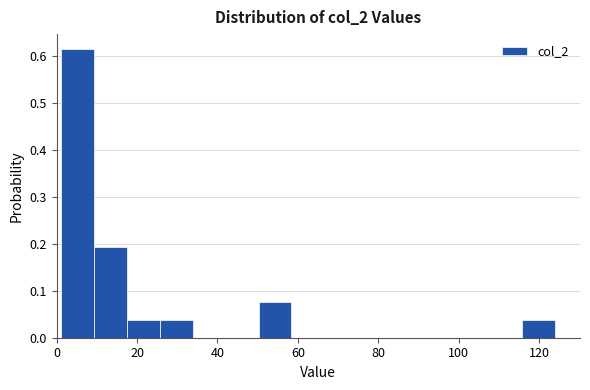

How tall is the bar that spans 50.2 to 58.4 on the x-axis? Neither the bar edges nor the heights are printed on the chart, so give them approximately, as read against the axes.

0.08